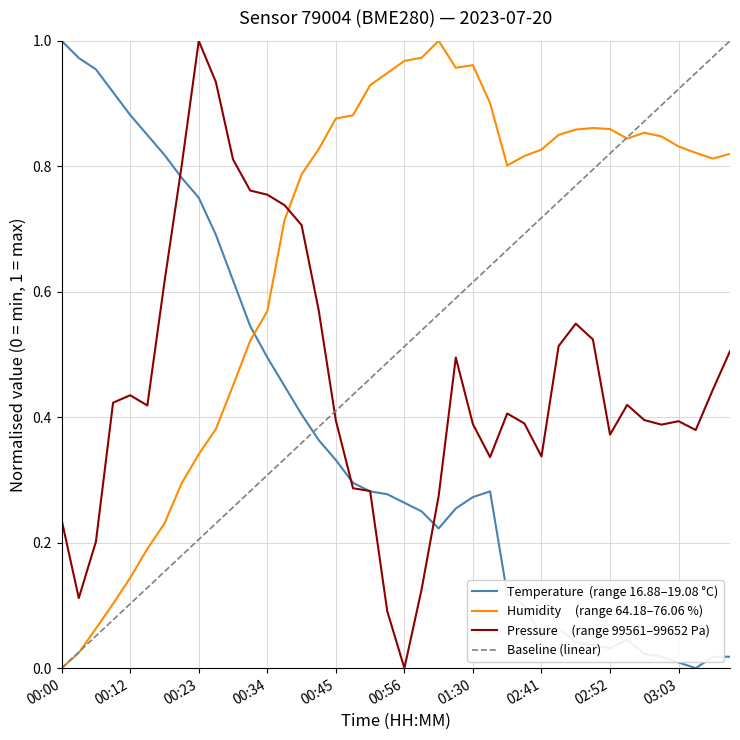

List the series in order of their overall mean, lowest first.

temperature, pressure_norm, humidity